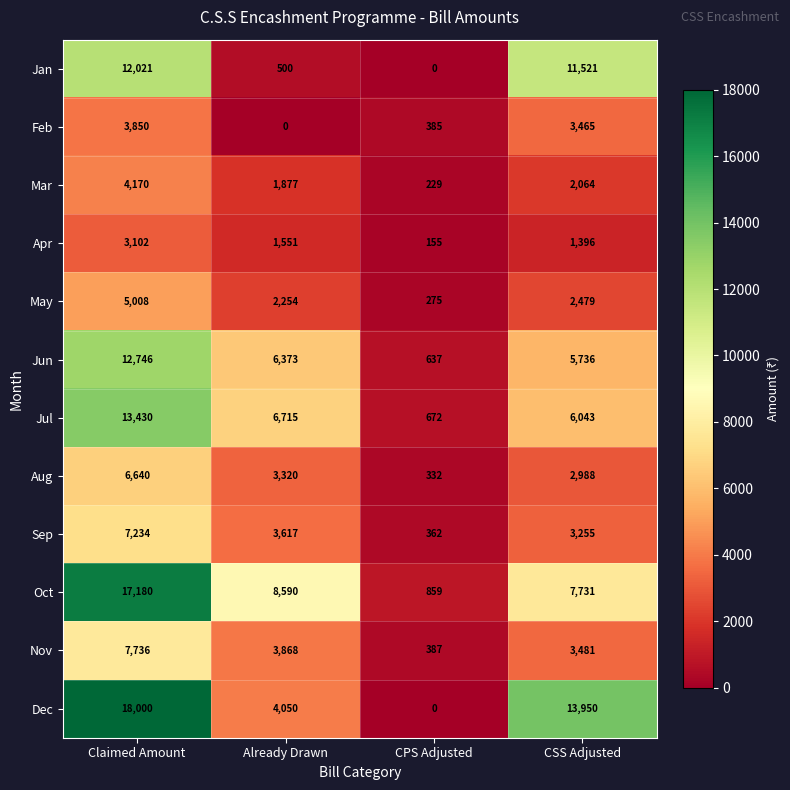

What is the sum of all Jun values?

25492